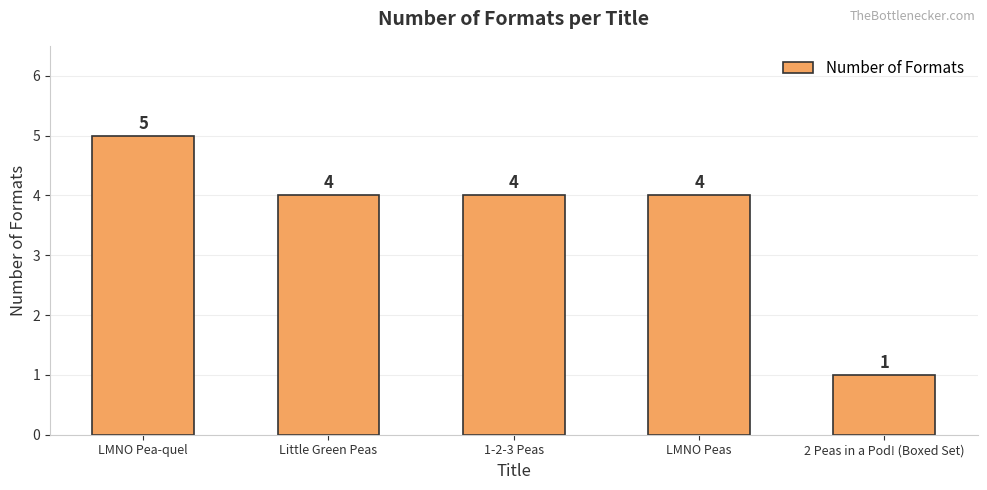

Reading left to right, what are all the values shown in this chart?

LMNO Pea-quel=5	Little Green Peas=4	1-2-3 Peas=4	LMNO Peas=4	2 Peas in a Pod! (Boxed Set)=1